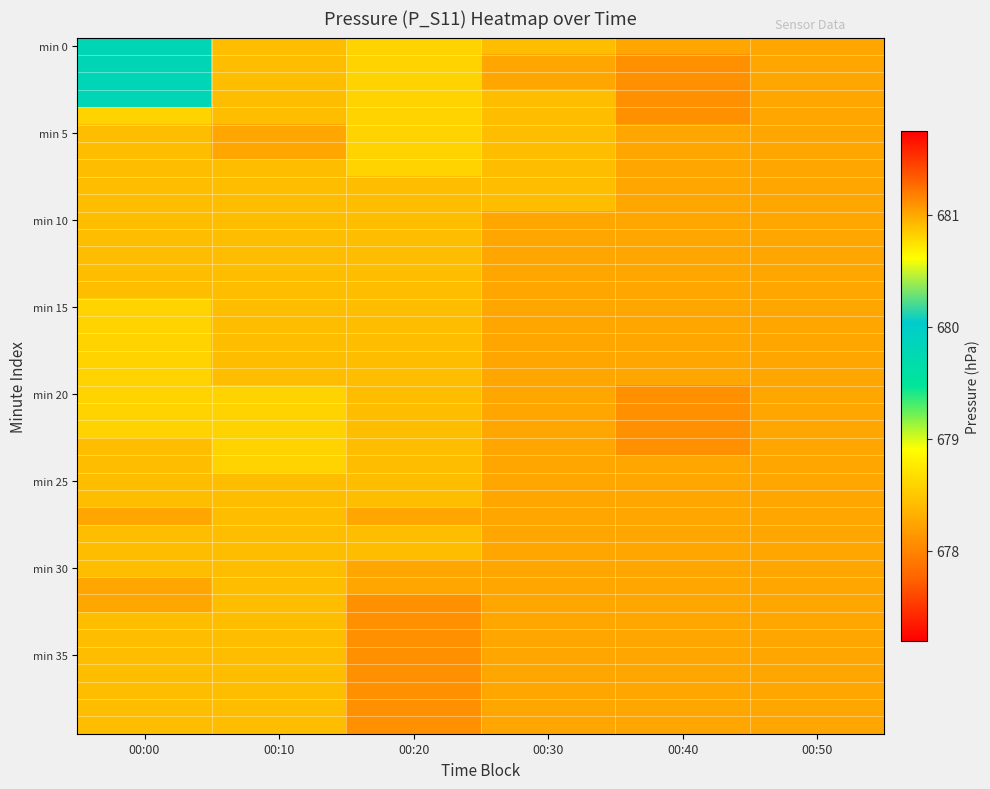

Count the number of categories in the chart.

6